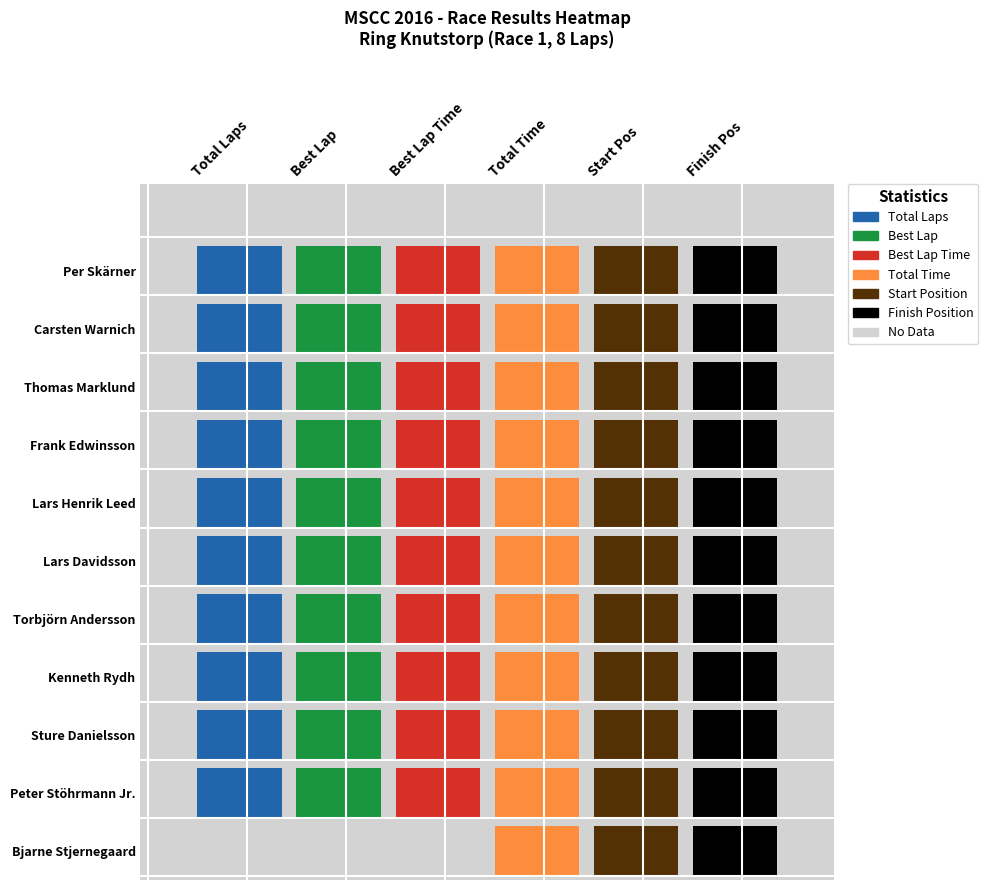

How many series are shown in this chart?

11